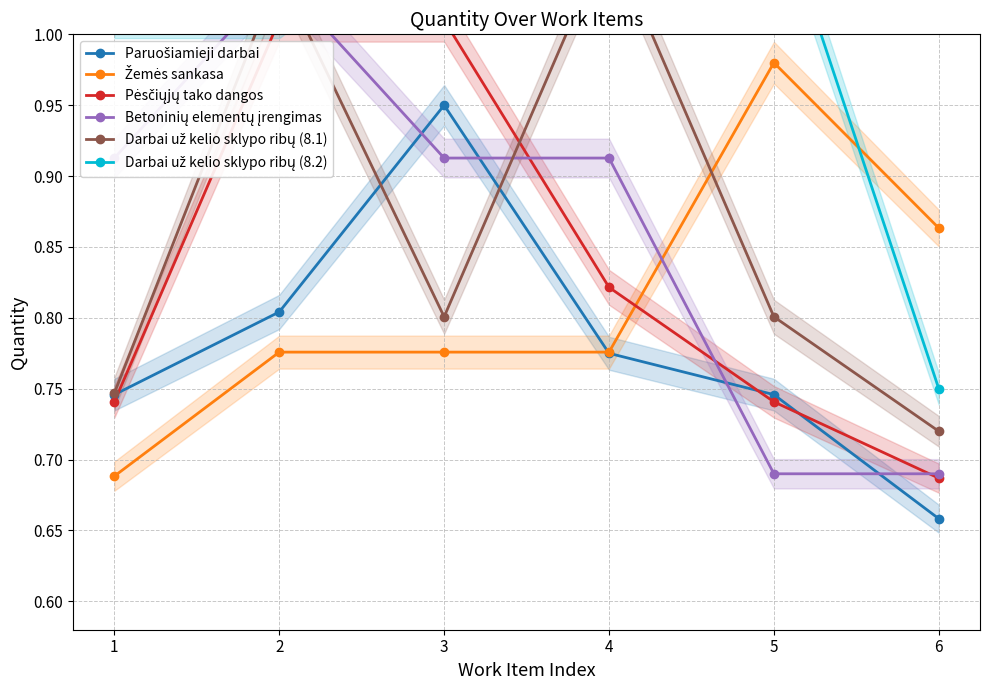

What is the total value across all series at 2?

5.7